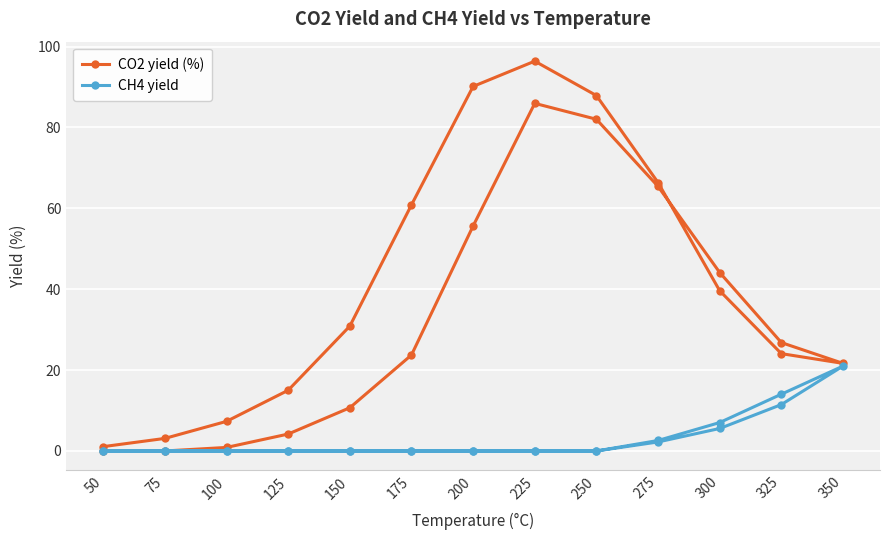

What is the spread (max minus min) of values at 300?

37.1